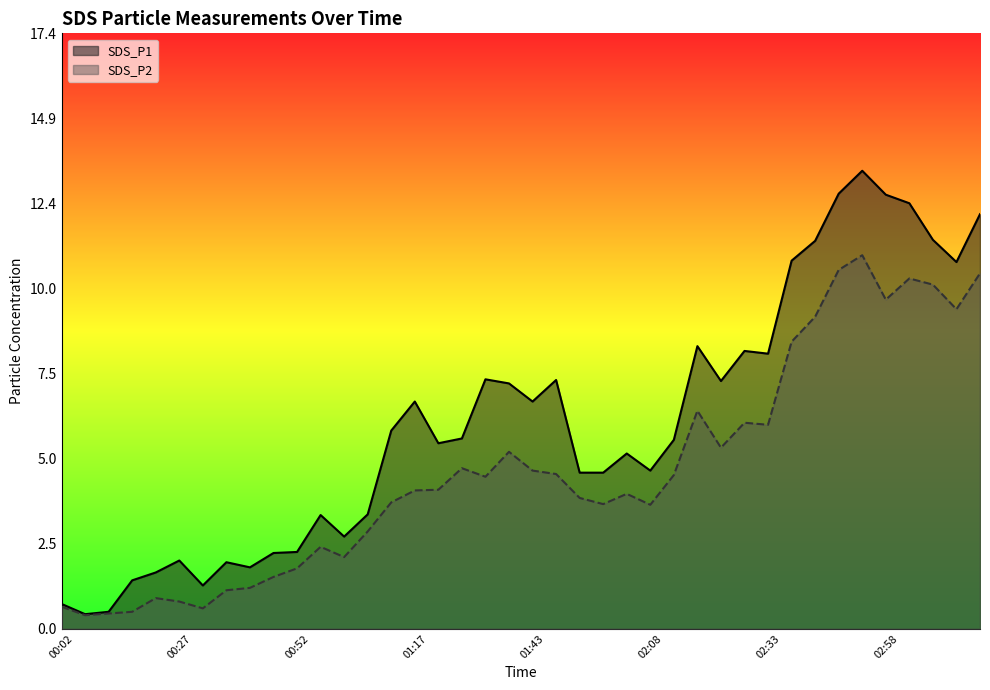

At 01:33, list the series in order from smallest to largest.

SDS_P2, SDS_P1